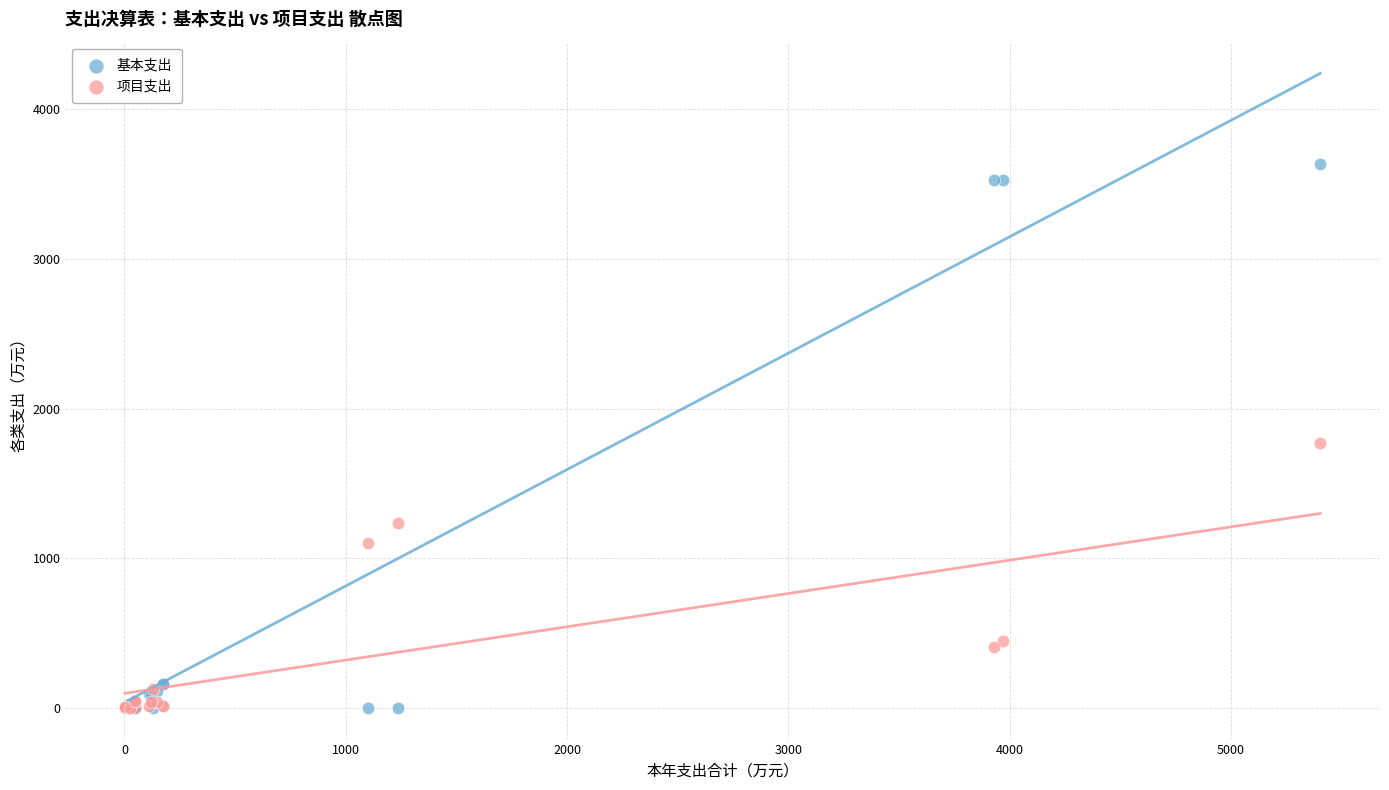

Across all series, what Y value is closest to 1817?

1767.9